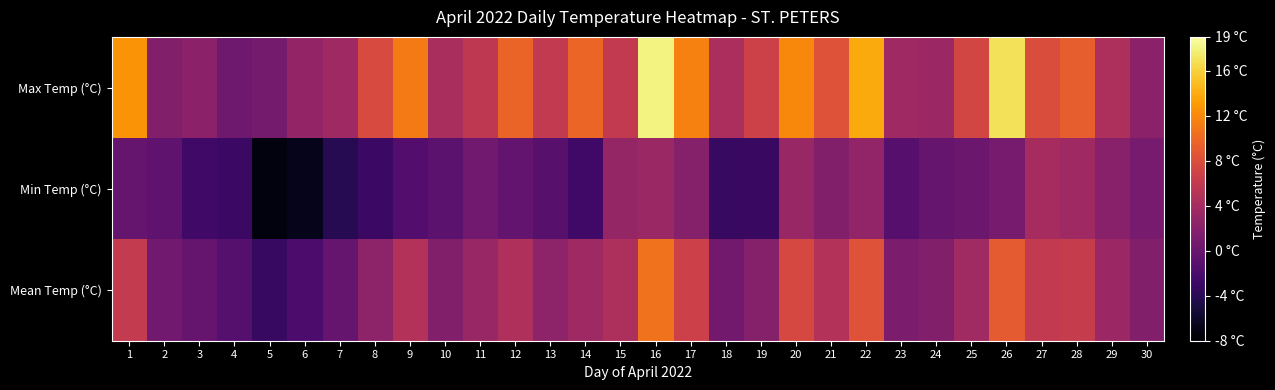

Which series has the largest range (max minus min)?

Max Temp (°C)